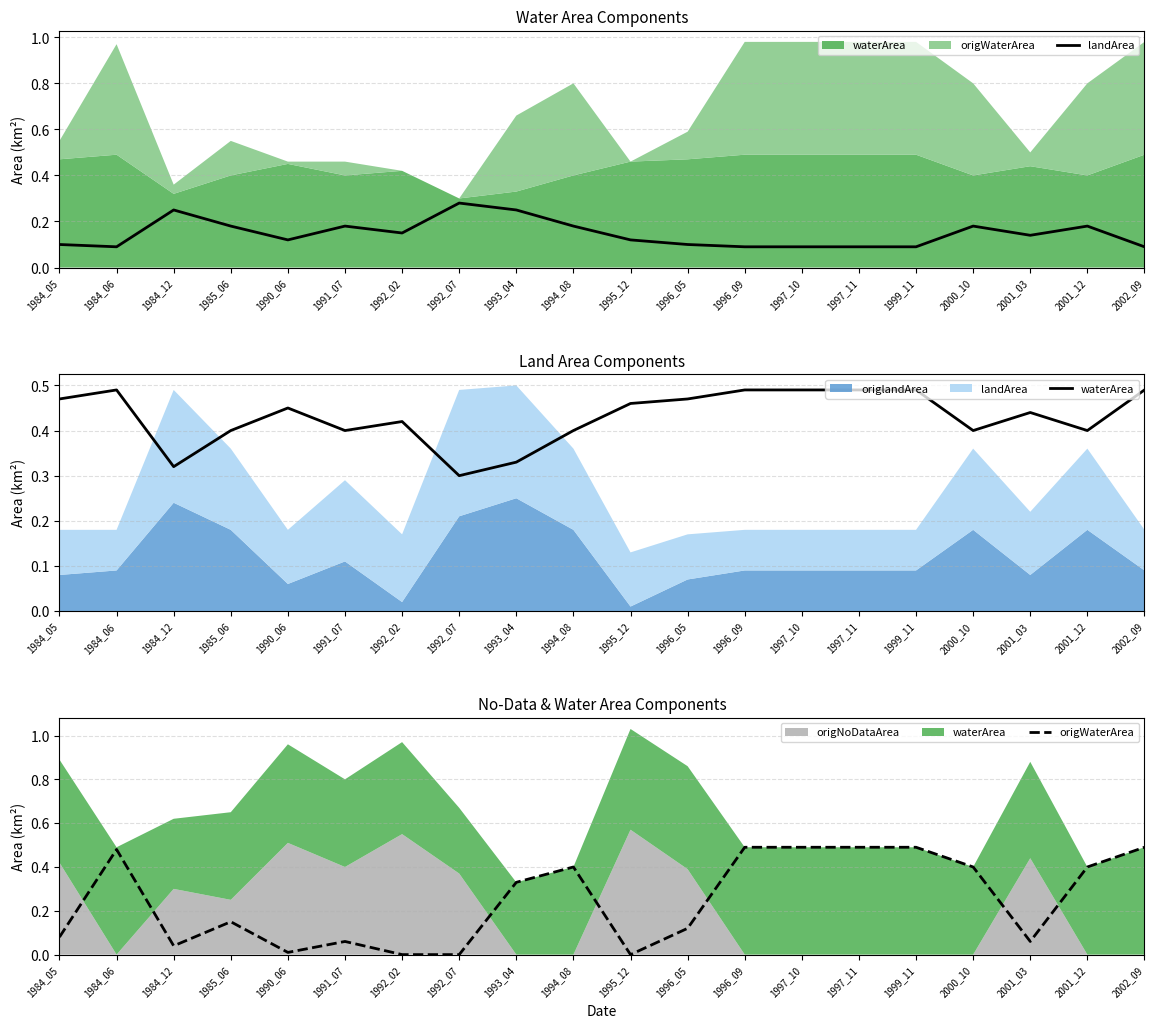

The value of landArea at 1984_06 is 0.1. True or false?

True